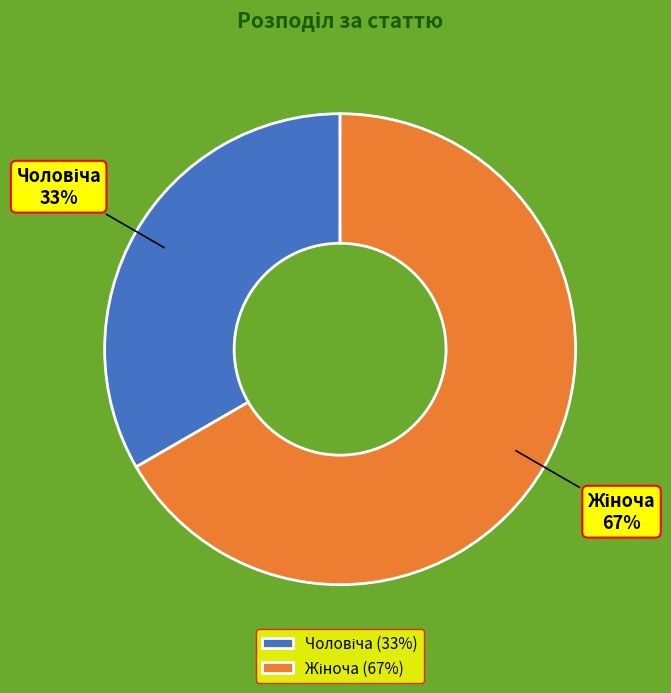

To the nearest percent, what is the average slice percentage?

50%